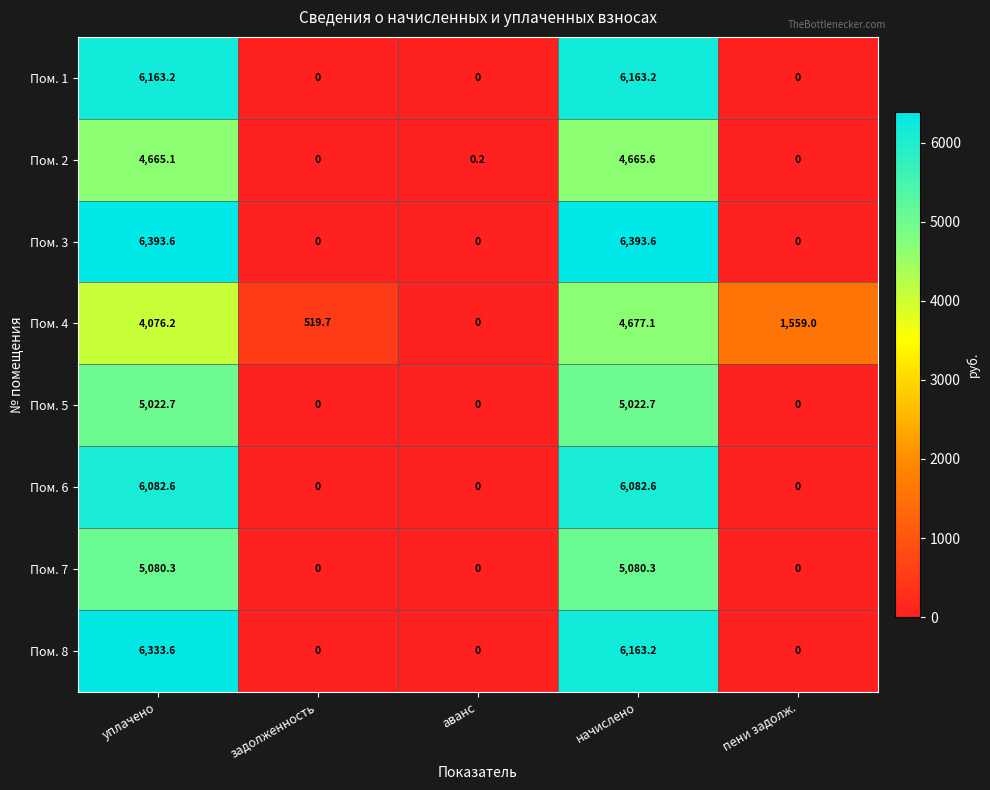

Which series has the widest spread of values?

Пом. 3